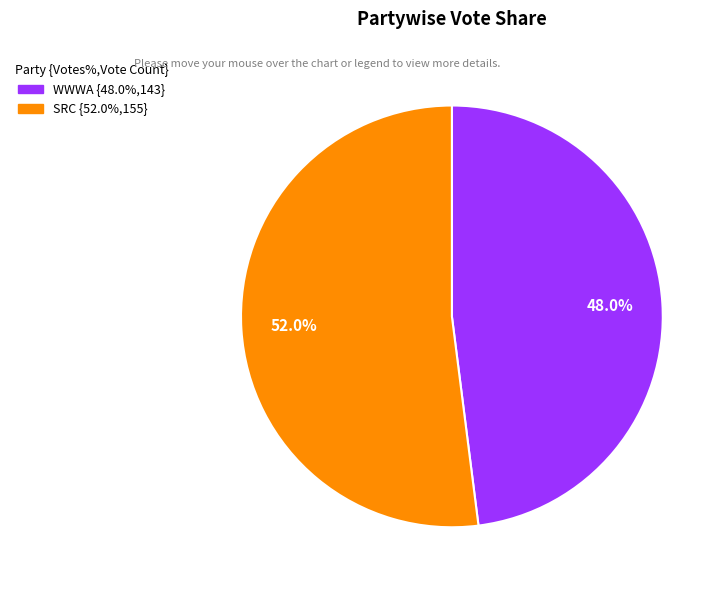

Is there any slice that represents more than half of the pie?

Yes